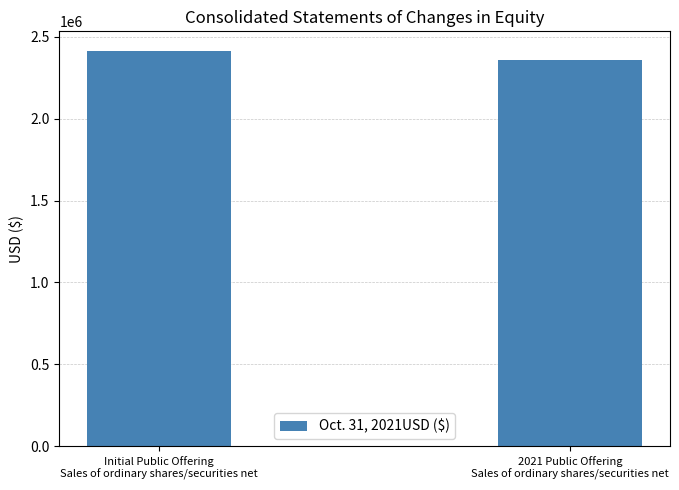

Which has a higher value, Initial Public Offering
Sales of ordinary shares/securities net or 2021 Public Offering
Sales of ordinary shares/securities net?

Initial Public Offering
Sales of ordinary shares/securities net